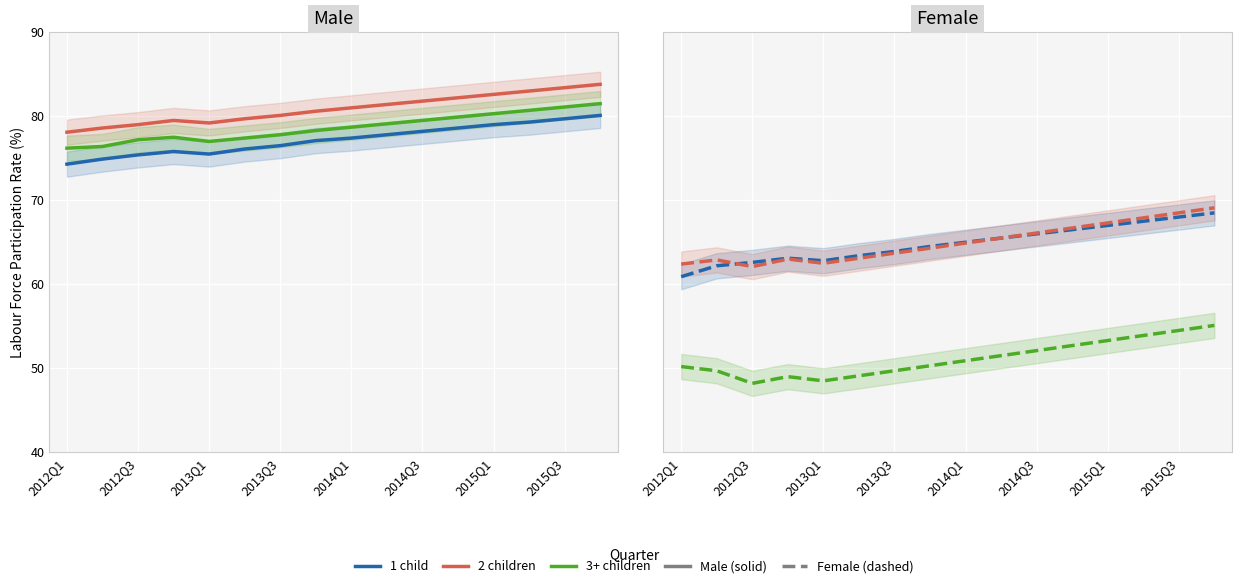

Does the chart display data point markers on the line(s)?

No